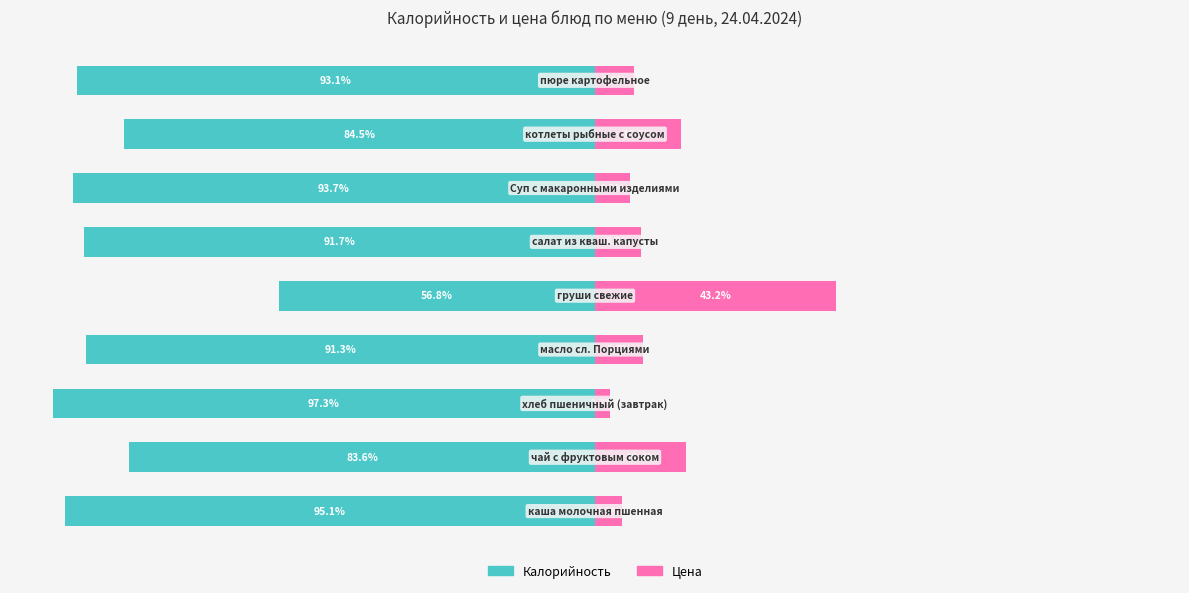

Reading left to right, list all the values displayed in this chart.

Owner-occupied: -95.1	-83.6	-97.3	-91.3	-56.8	-91.7	-93.7	-84.5	-93.1
Renter-occupied: 4.9	16.4	2.7	8.7	43.2	8.3	6.3	15.5	6.9